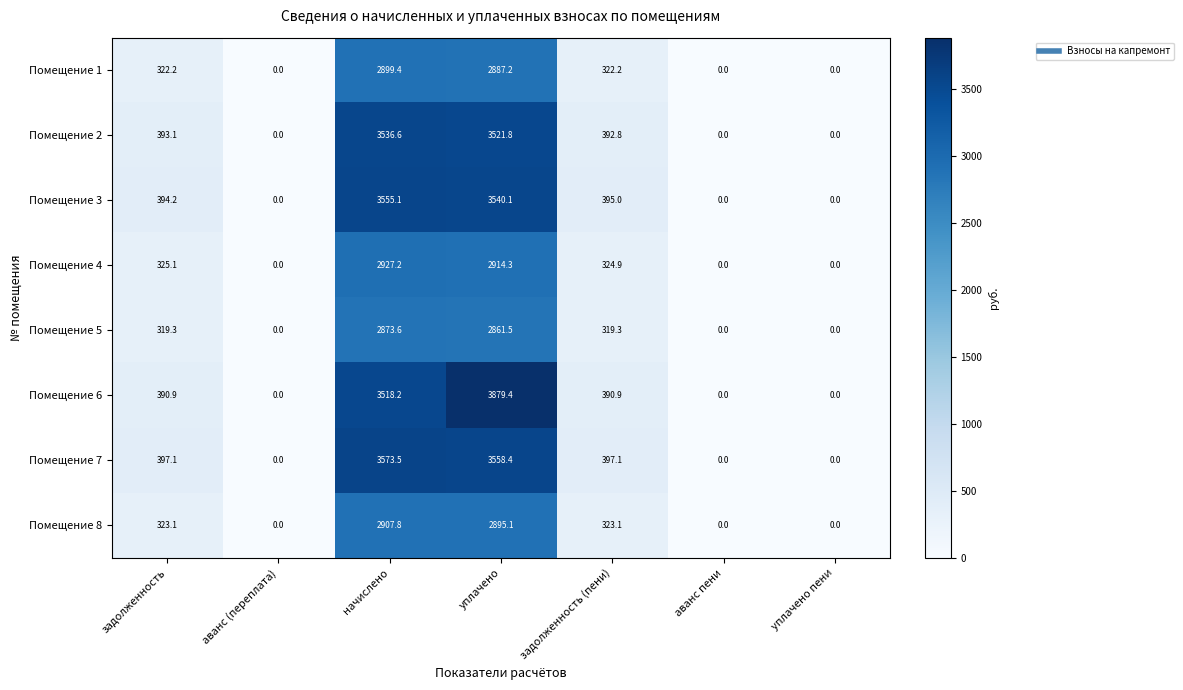

List the series in order of their peak value, highest first.

Помещение 6, Помещение 7, Помещение 3, Помещение 2, Помещение 4, Помещение 8, Помещение 1, Помещение 5